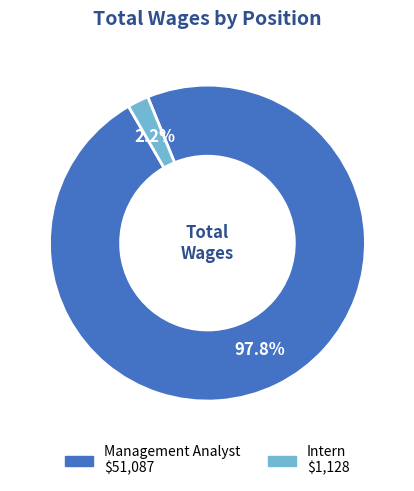

To the nearest percent, what portion does Intern represent?

2%